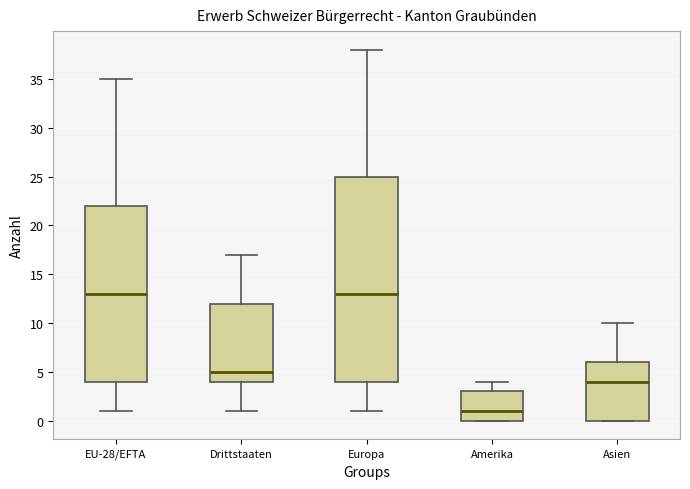

Which box is the tallest, from its lower edge to its upper edge?

Europa